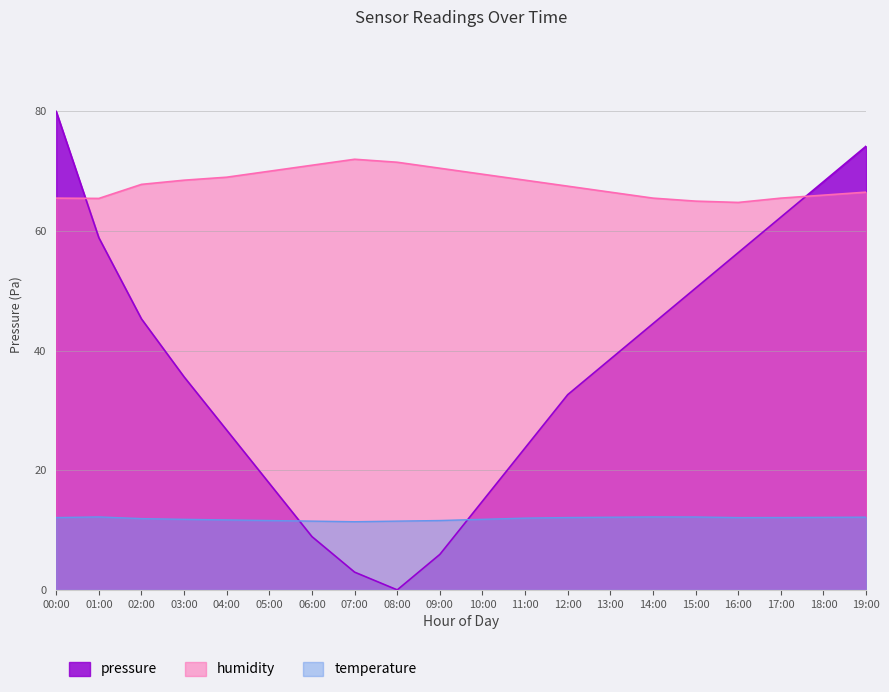

True or false: humidity and temperature intersect in this chart.

False